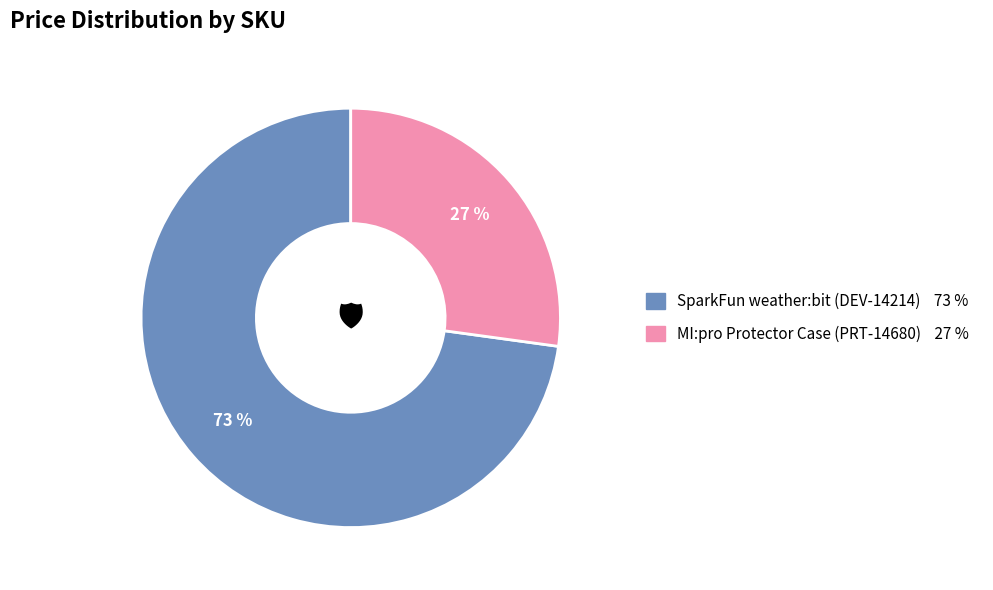

How many segments does this pie chart have?

2